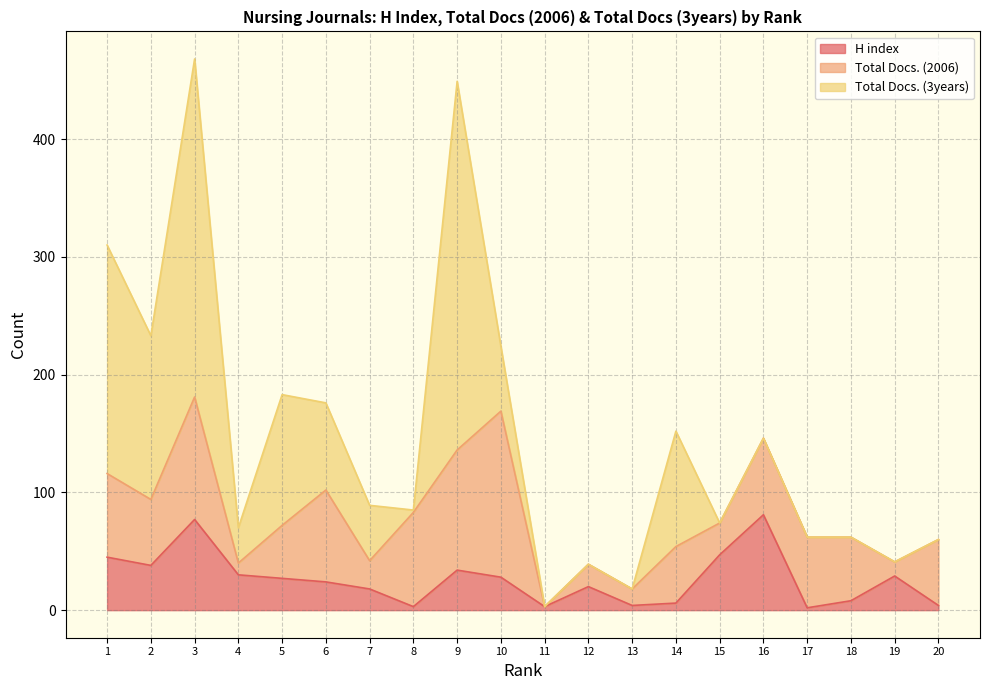

Is it true that Total Docs. (2006) equals 29 at 12?

False